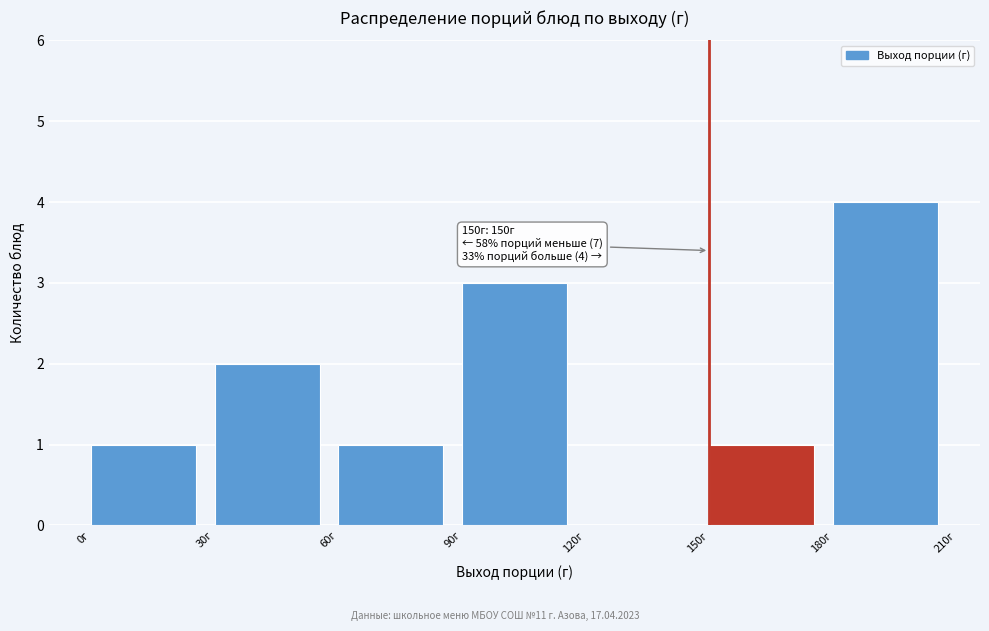

Which range on the x-axis has the tallest bar?

180 to 210